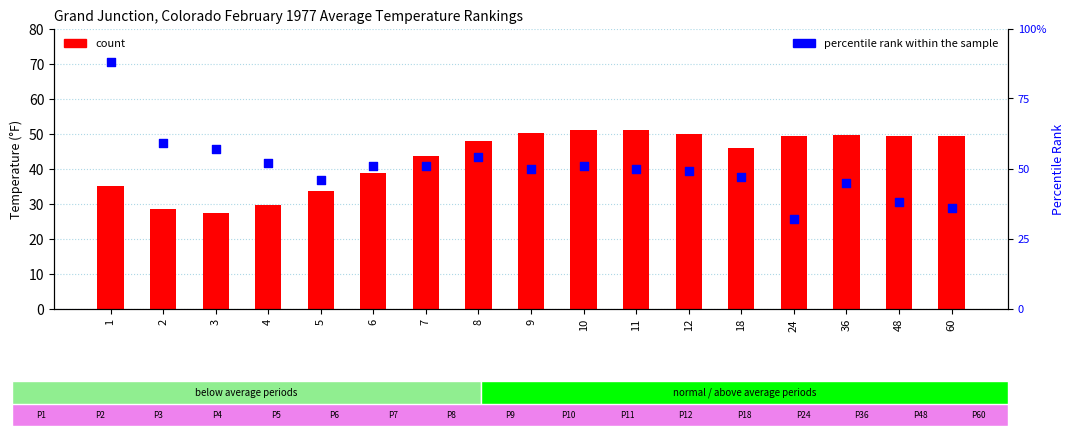

At how many categories does at least one series exceed 72?

1